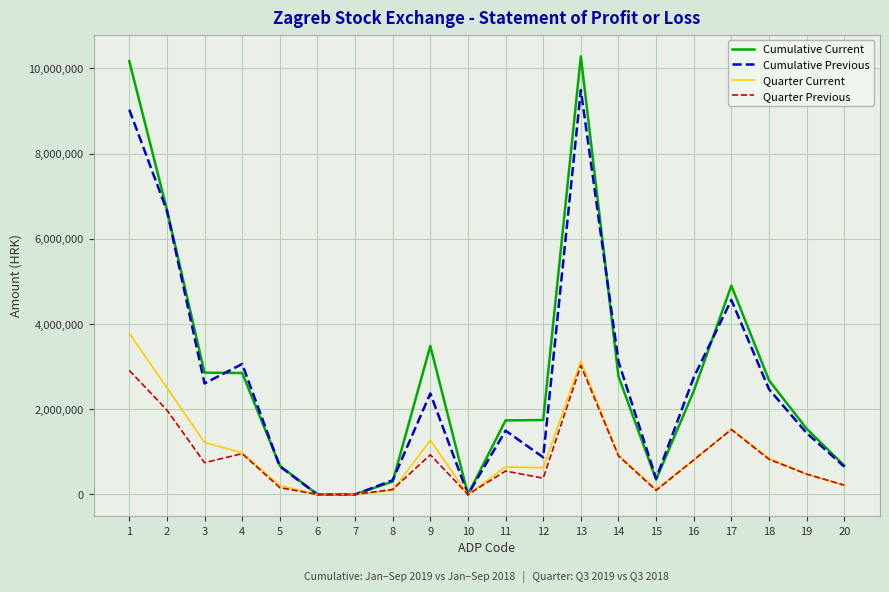

Which series has the largest range (max minus min)?

Cumulative Current